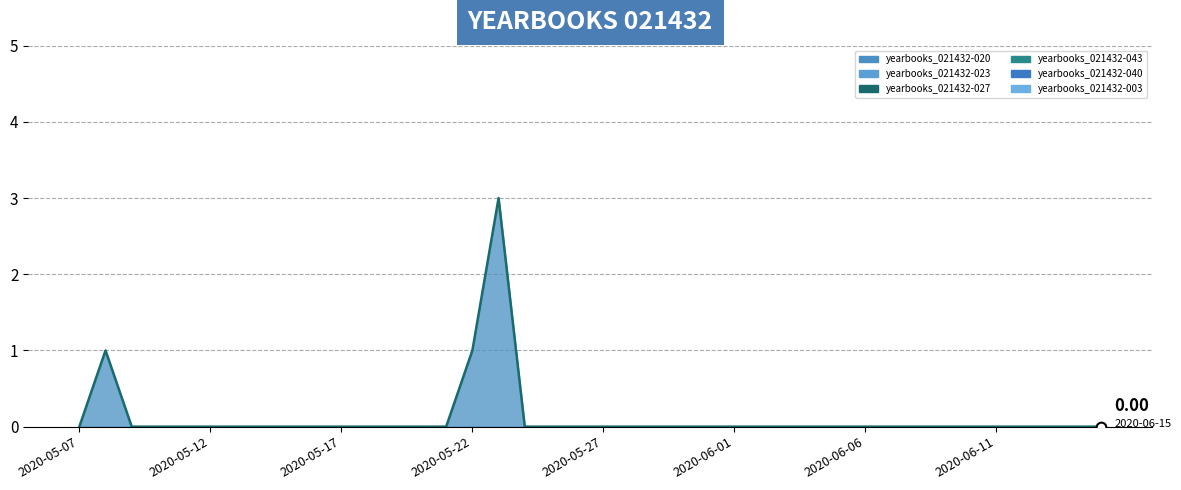

Is the value of yearbooks_021432-023 at 2020-06-06 greater than the value of yearbooks_021432-020 at 2020-05-08?

No